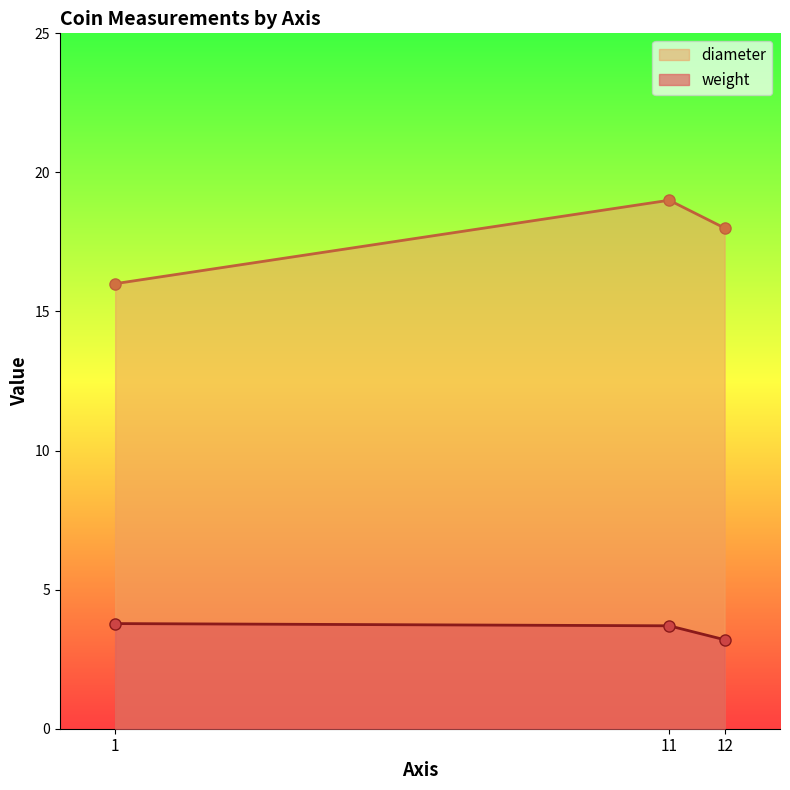

Which category has the lowest value in the diameter series?

1